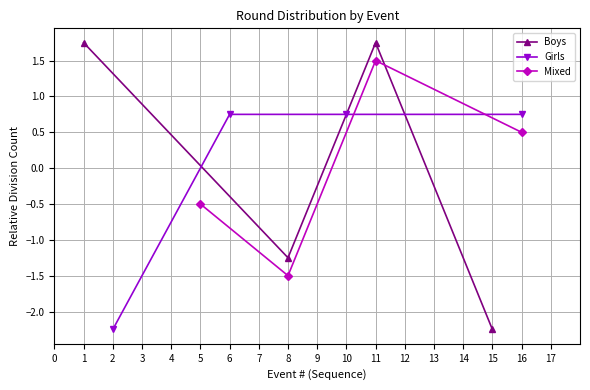

The value of Boys at 15 is -0.6. True or false?

False